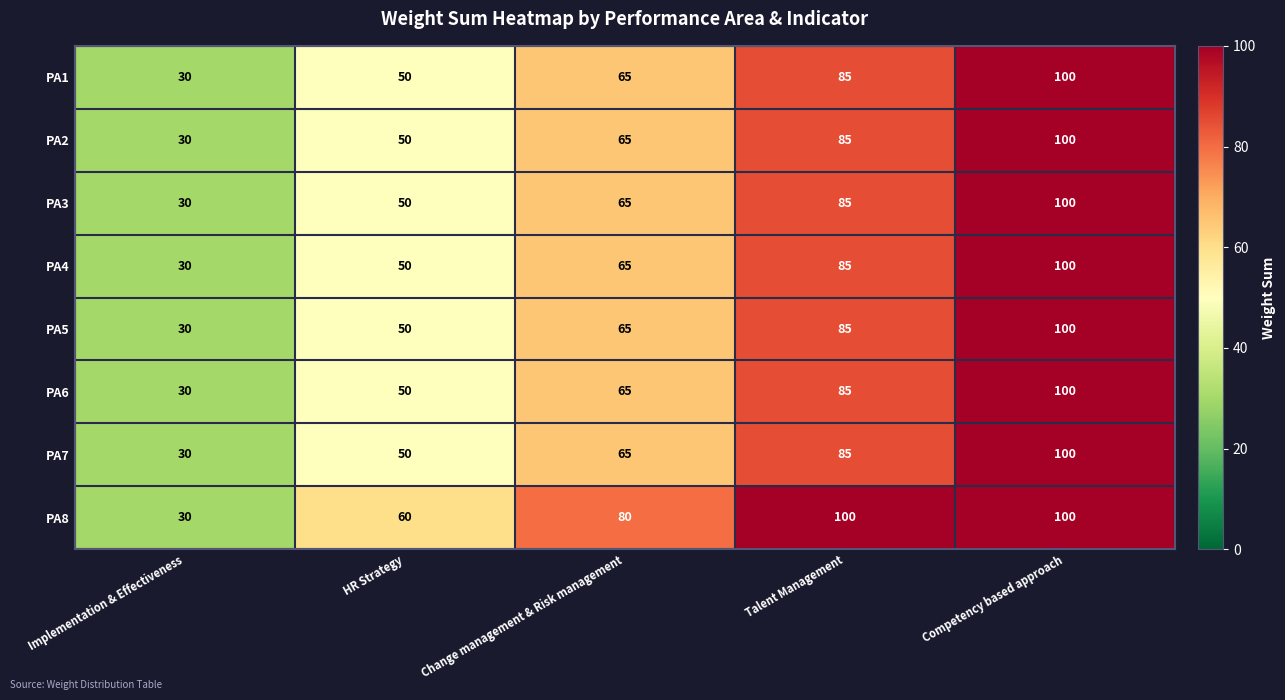

True or false: PA1 has a value of 50 at HR Strategy.

True